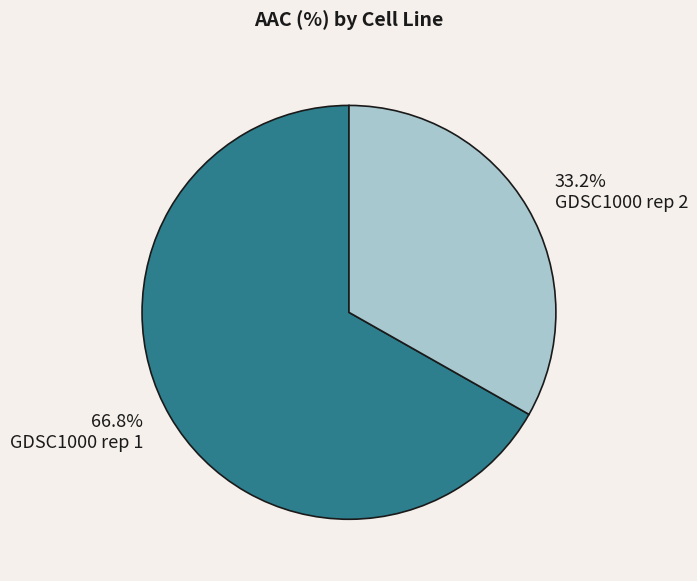

True or false: GDSC1000 rep 1 accounts for 67% of the total.

True